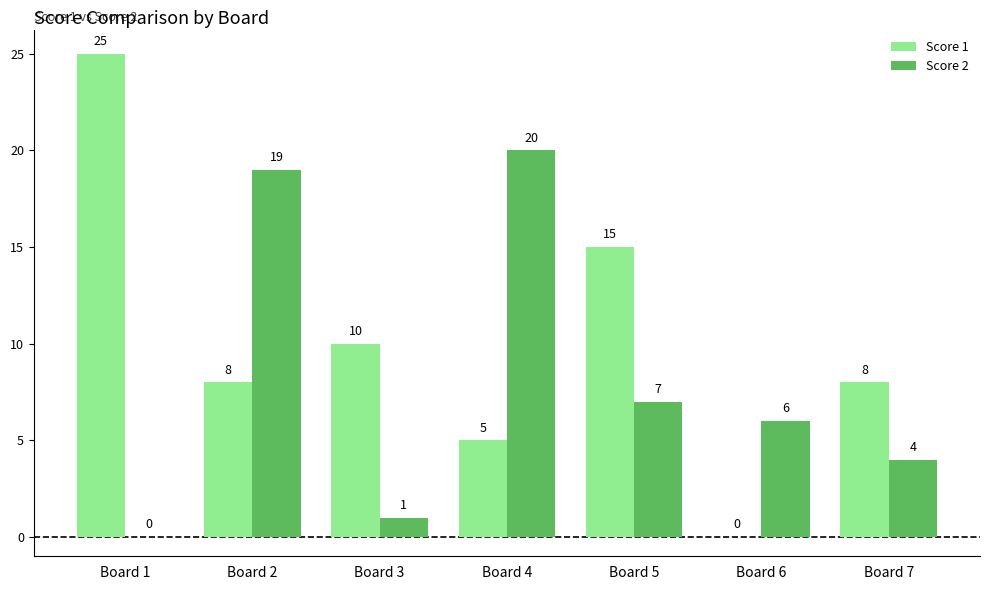

What is the sum of all Score 2 values?

57